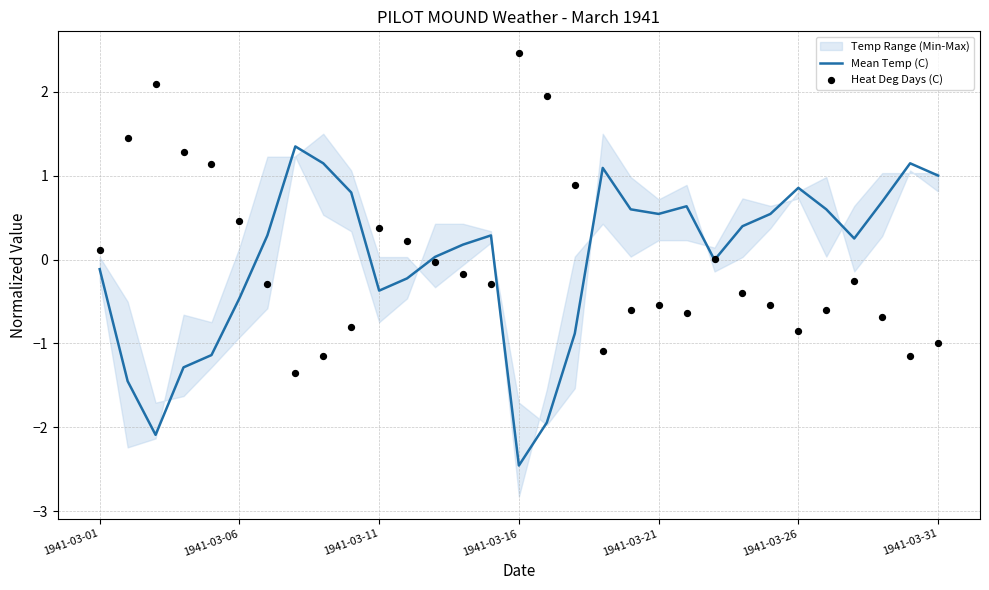

Which series reaches the minimum Y coordinate?

Mean Temp (C)